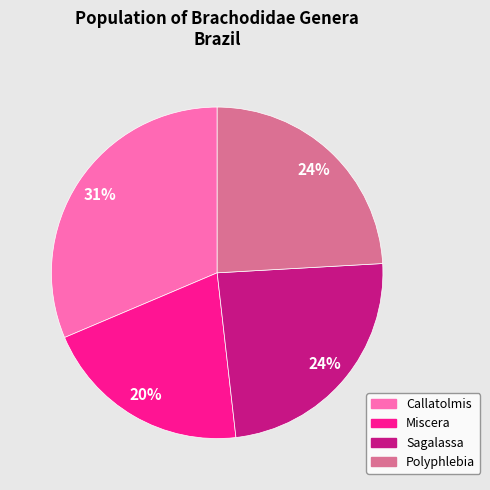

What is the ratio of the value at Sagalassa to the value at Miscera?

1.2